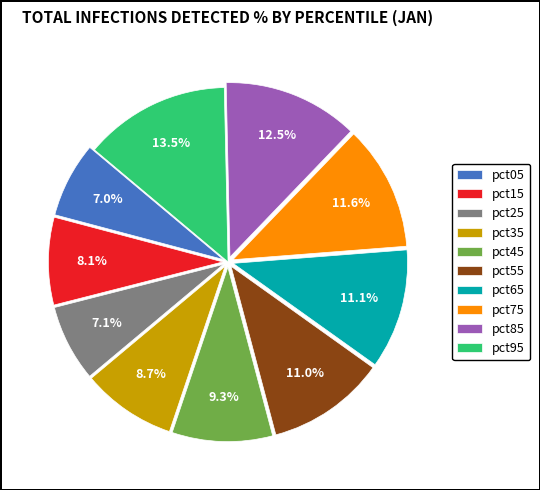

To the nearest percent, what is the average slice percentage?

10%